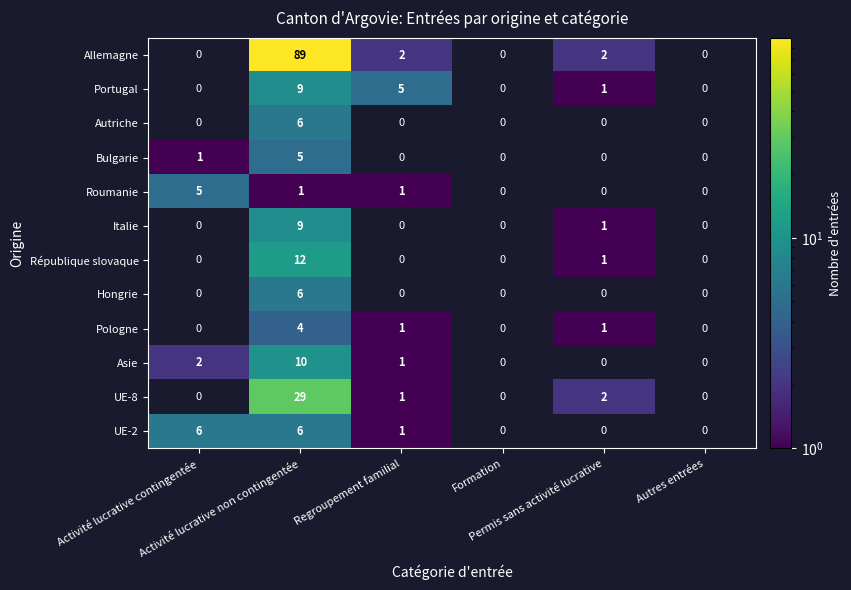

What is the greatest value displayed?

89